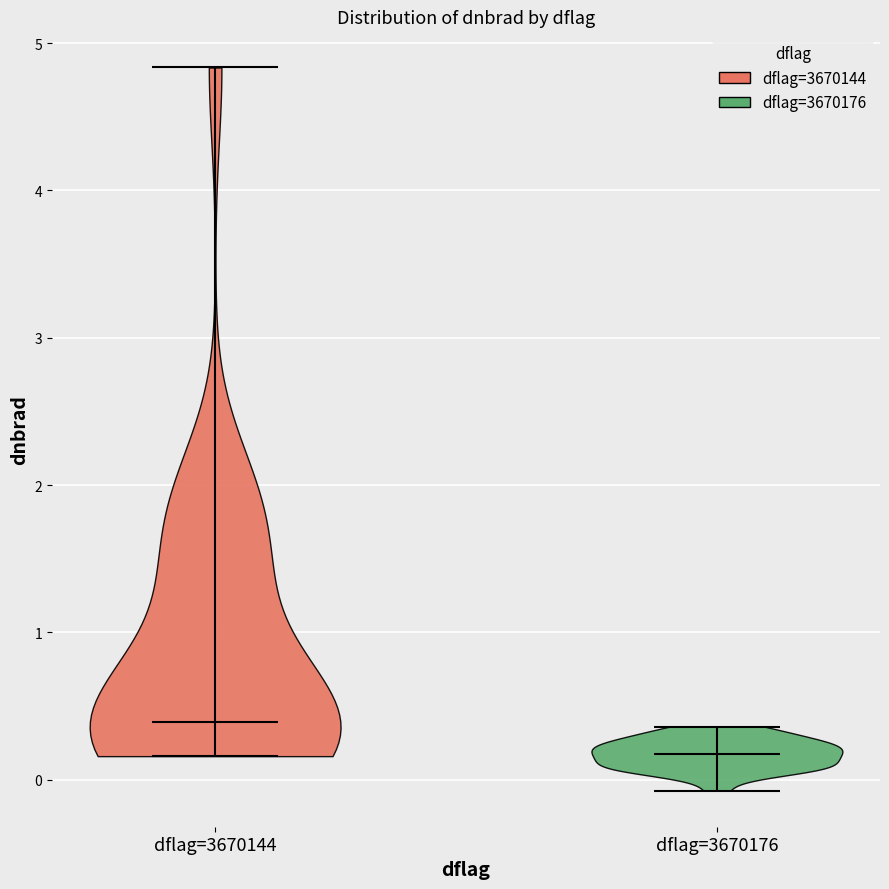

Which violin has the lowest median line?

dflag=3670176